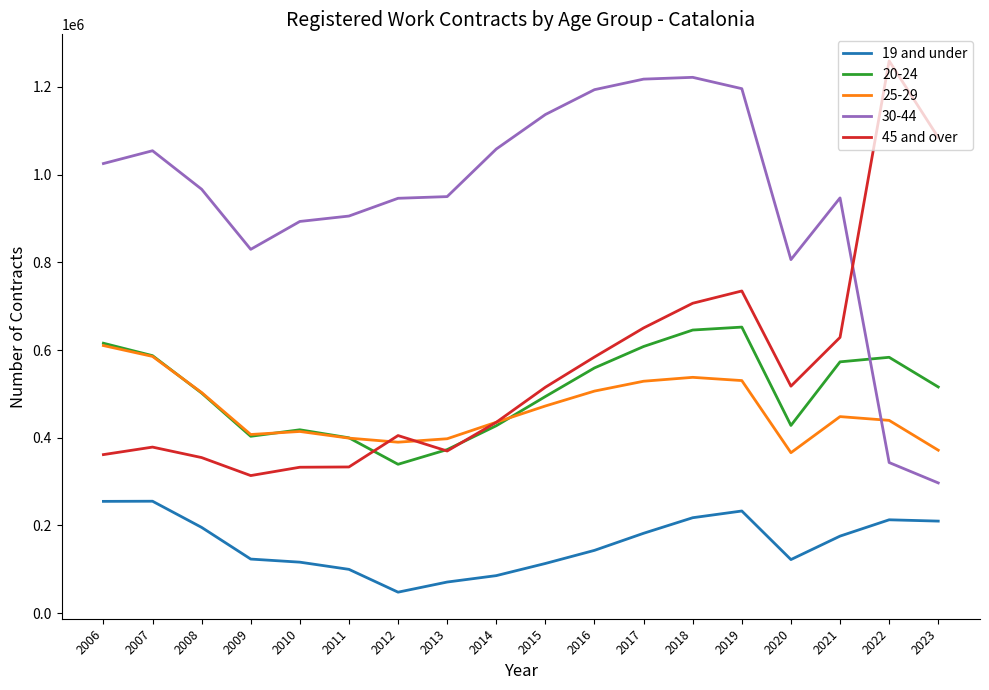

What is the sum of the 45 and over values at 2008 and 2010?

687367